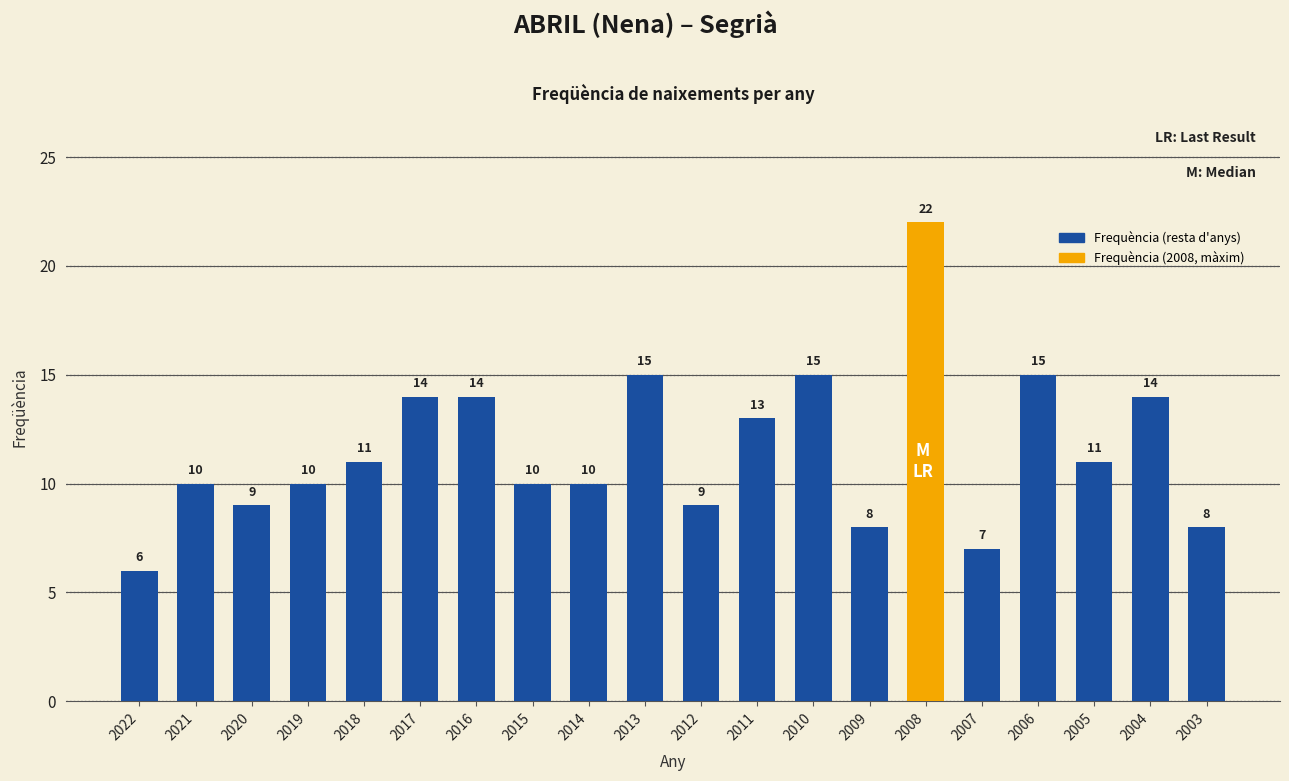

What is the average value?

12